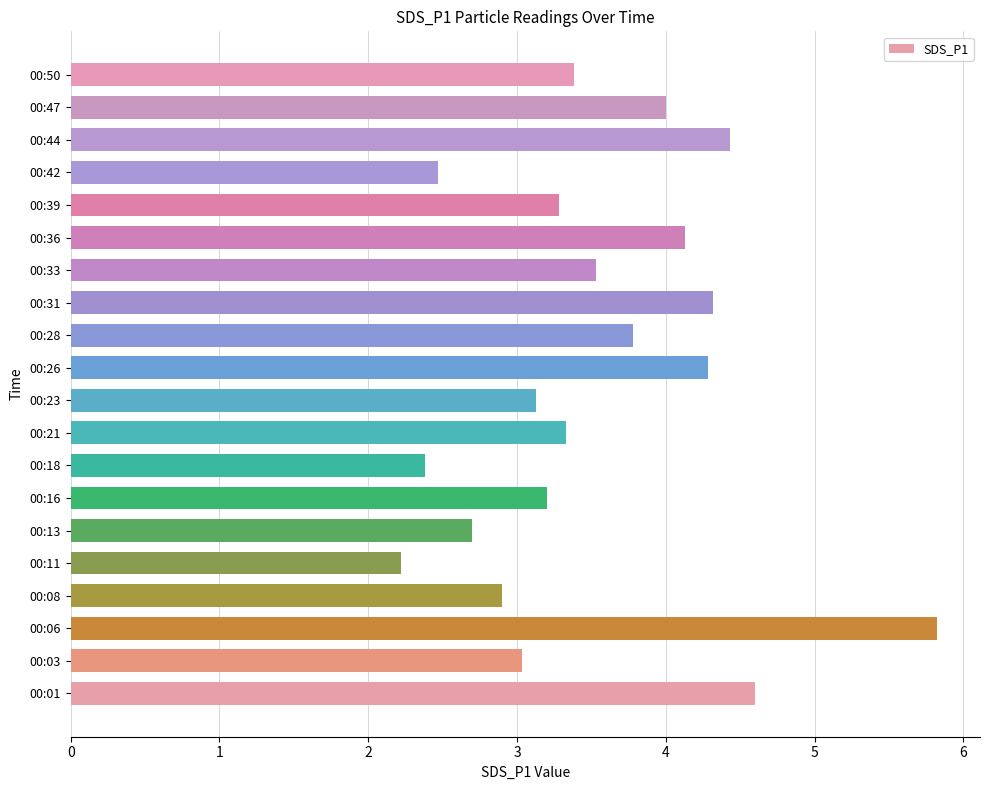

What is the difference between the second highest and second lowest values?

2.2